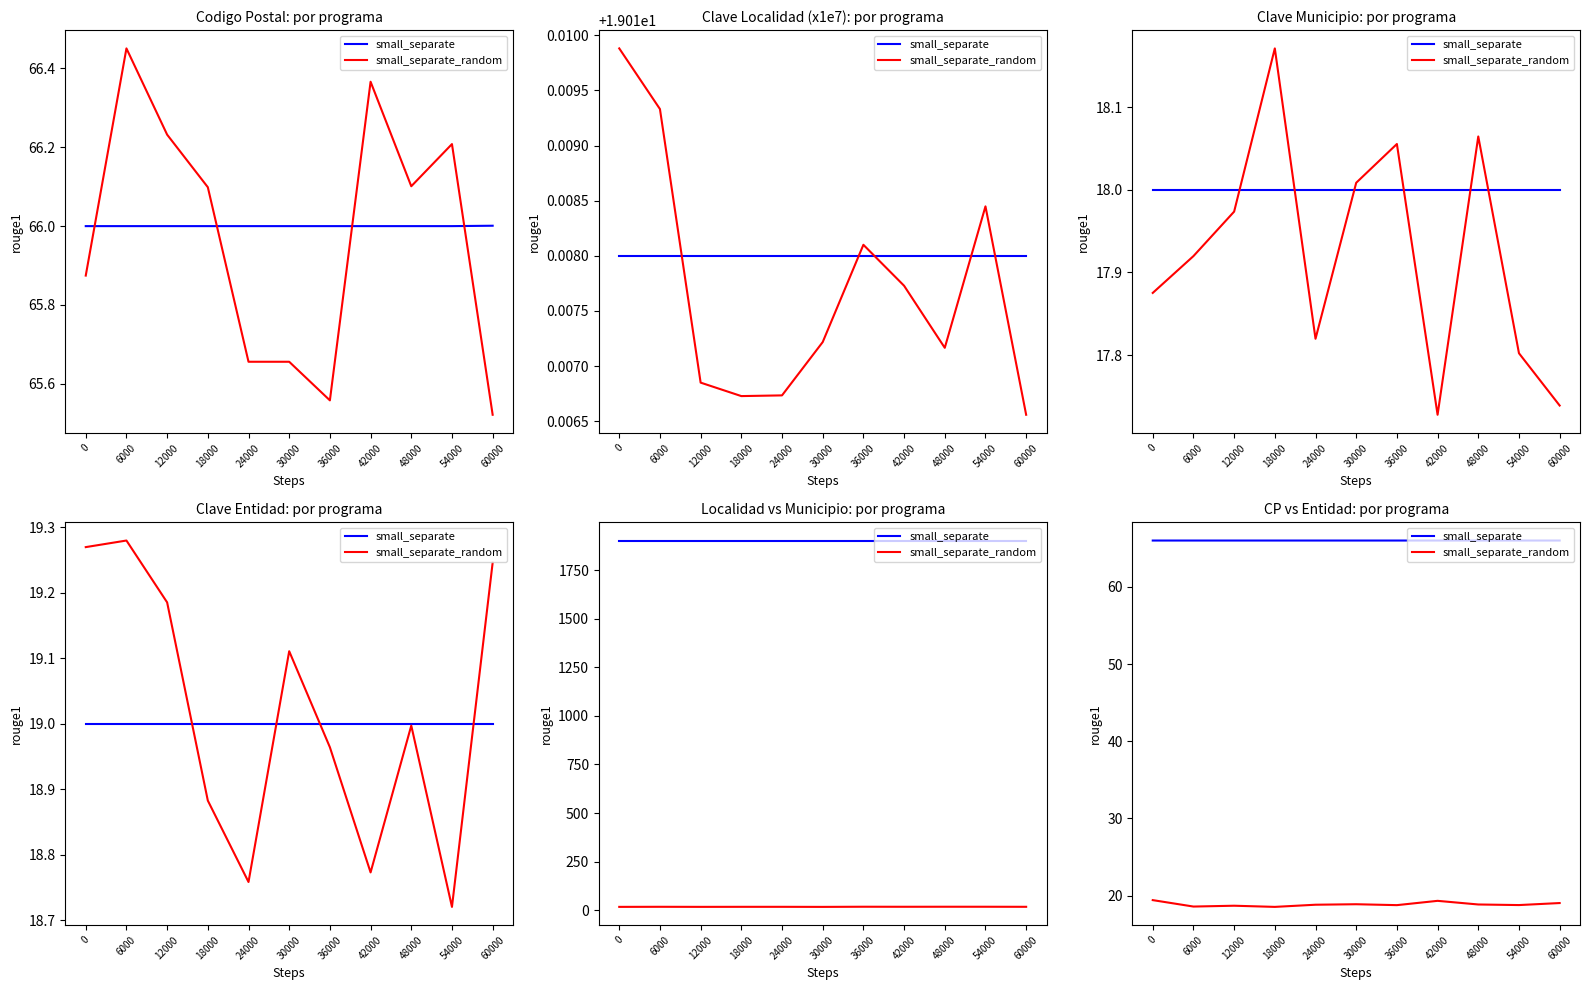

Reading left to right, extract all data points from this chart.

small_separate: 0=66.0	6000=66.0	12000=66.0	18000=66.0	24000=66.0	30000=66.0	36000=66.0	42000=66.0	48000=66.0	54000=66.0	60000=66.0
small_separate_random: 0=19.4	6000=18.6	12000=18.7	18000=18.5	24000=18.8	30000=18.9	36000=18.8	42000=19.3	48000=18.9	54000=18.8	60000=19.0